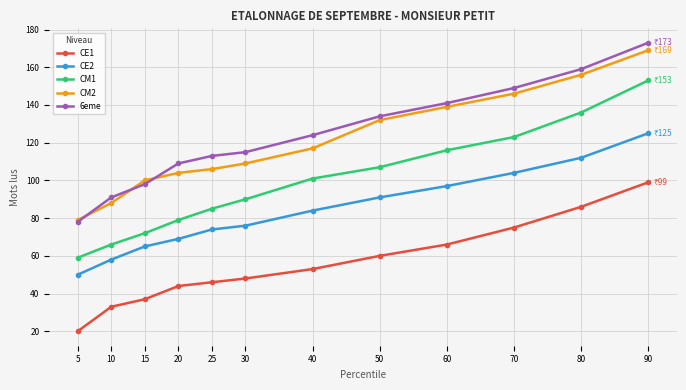

How many lines are shown in the chart?

5